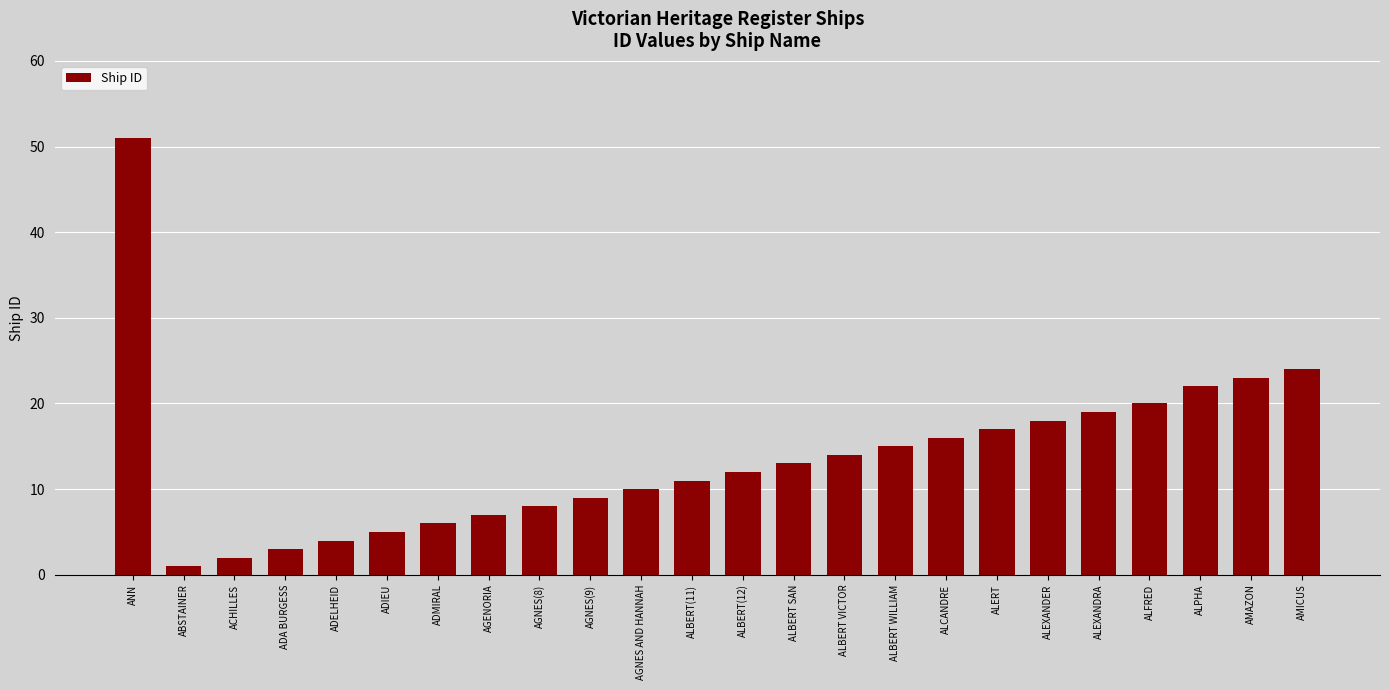

Rank the categories by value from highest to lowest.

ANN, AMICUS, AMAZON, ALPHA, ALFRED, ALEXANDRA, ALEXANDER, ALERT, ALCANDRE, ALBERT WILLIAM, ALBERT VICTOR, ALBERT SAN, ALBERT(12), ALBERT(11), AGNES AND HANNAH, AGNES(9), AGNES(8), AGENORIA, ADMIRAL, ADIEU, ADELHEID, ADA BURGESS, ACHILLES, ABSTAINER